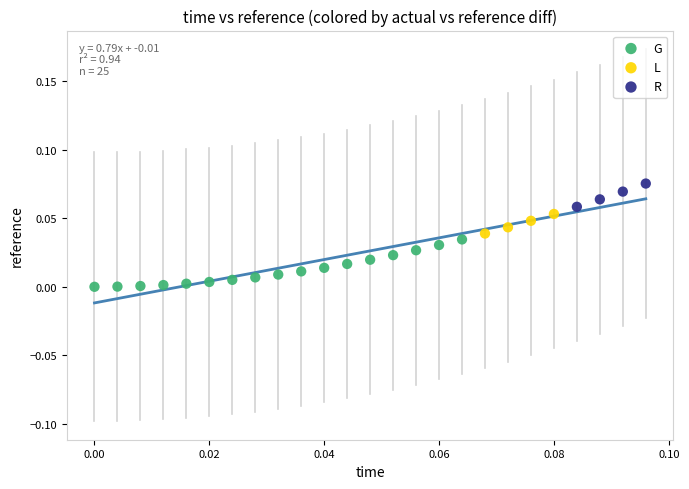

Which series has the largest Y range (max minus min)?

G